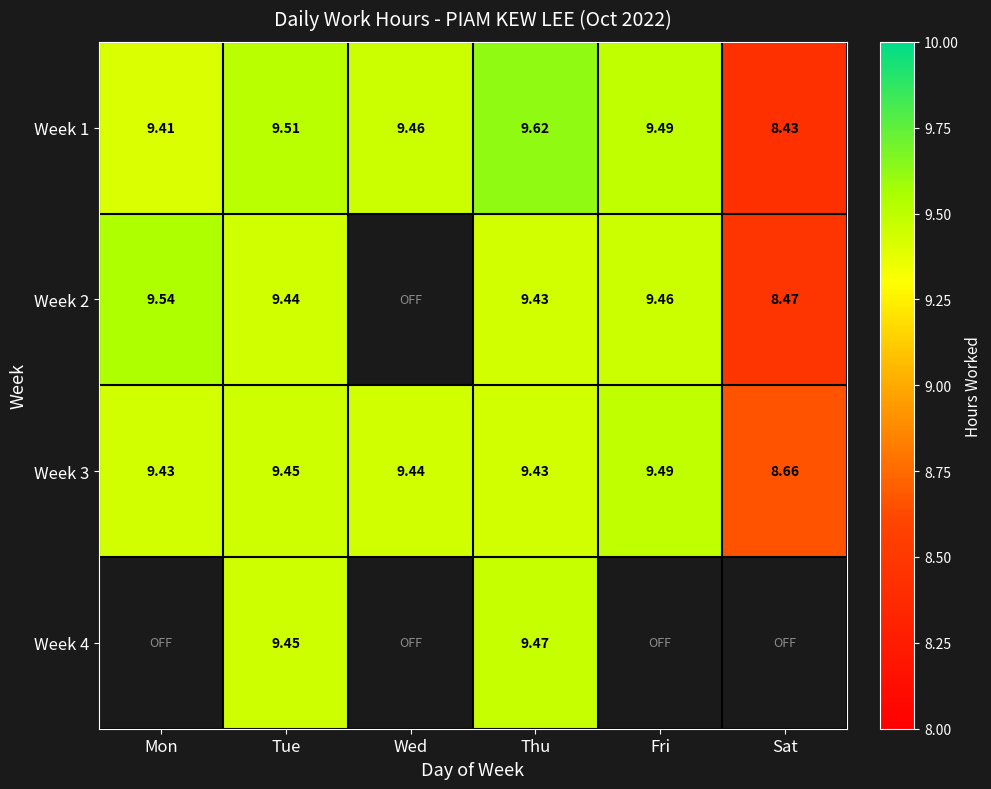

Which has a higher value, Mon or Thu?

Thu